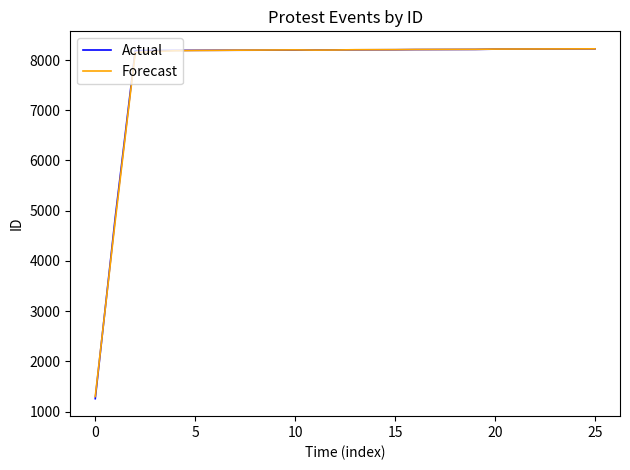

True or false: Forecast has more than 0 interior local peaks.

True